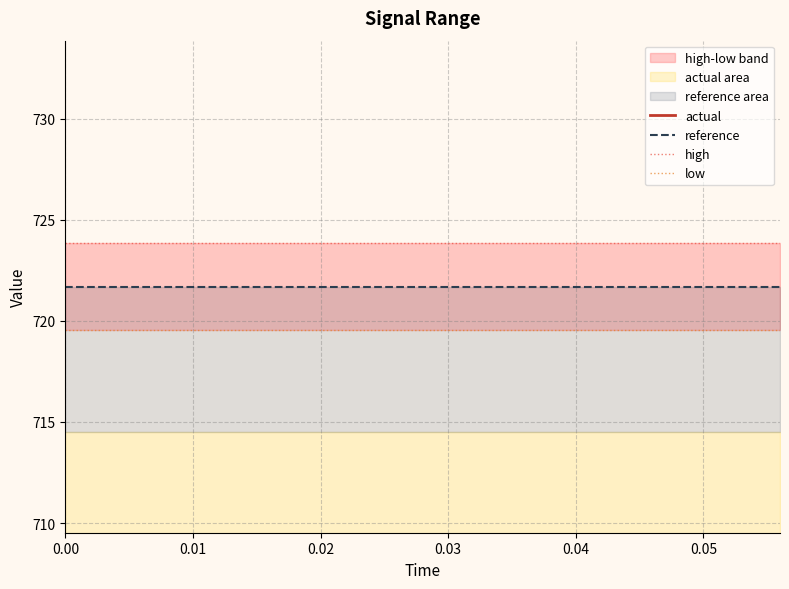

What is the greatest value displayed?

723.9